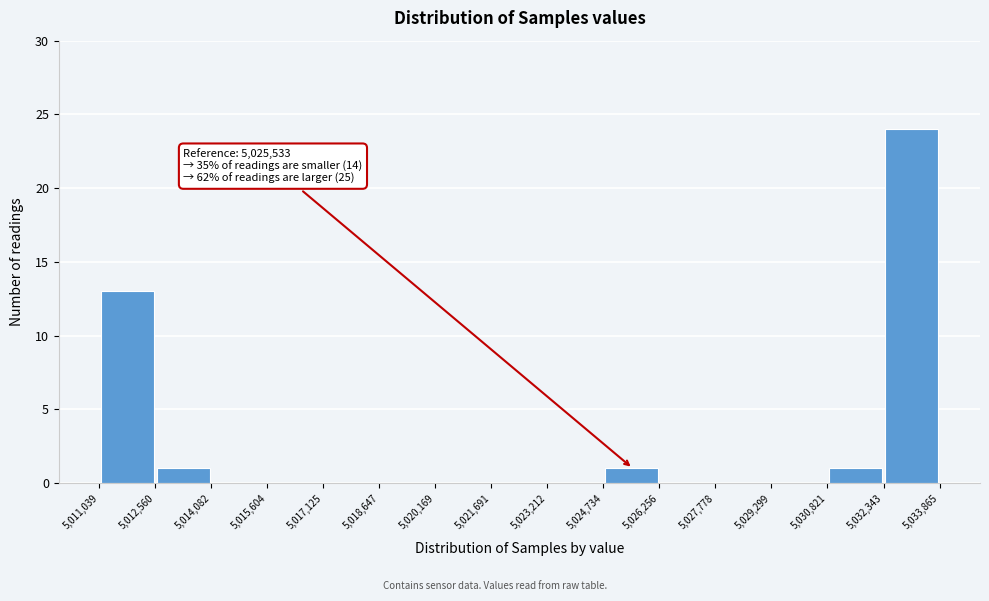

Which range on the x-axis has the tallest bar?

5,032,343 to 5,033,865